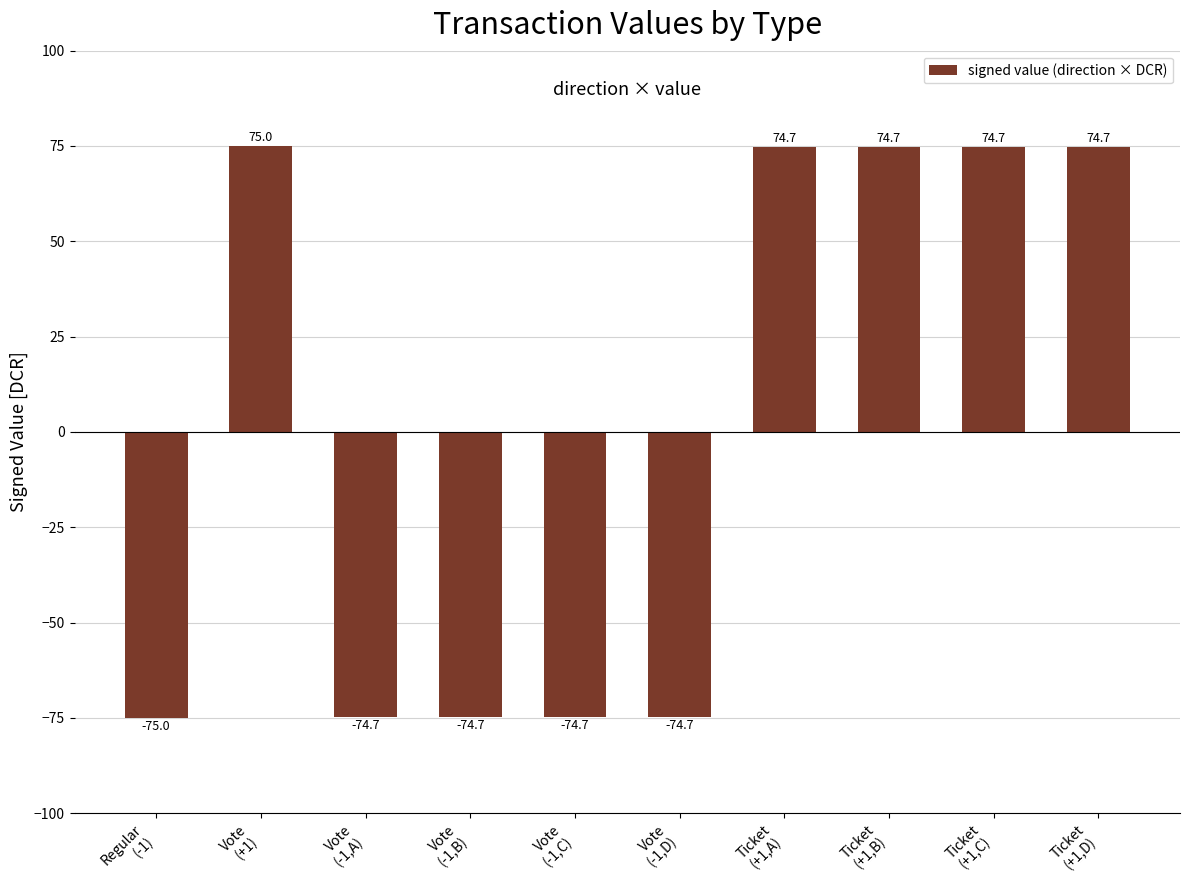

Between Regular
(-1) and Ticket
(+1,D), which is larger?

Ticket
(+1,D)